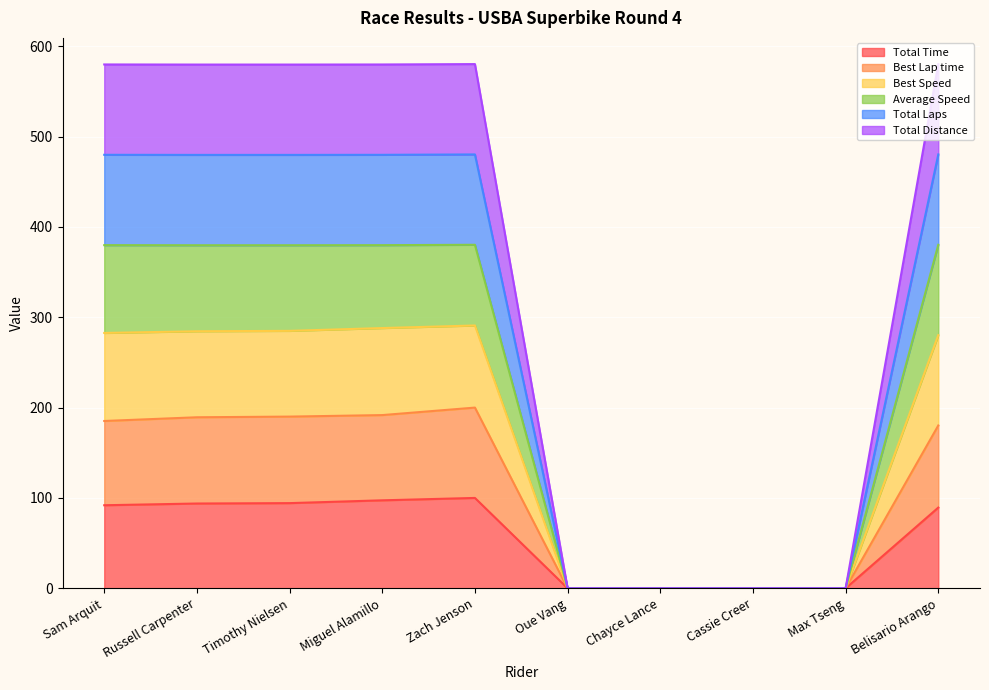

At which category does Best Lap time reach its first local peak?

Zach Jenson